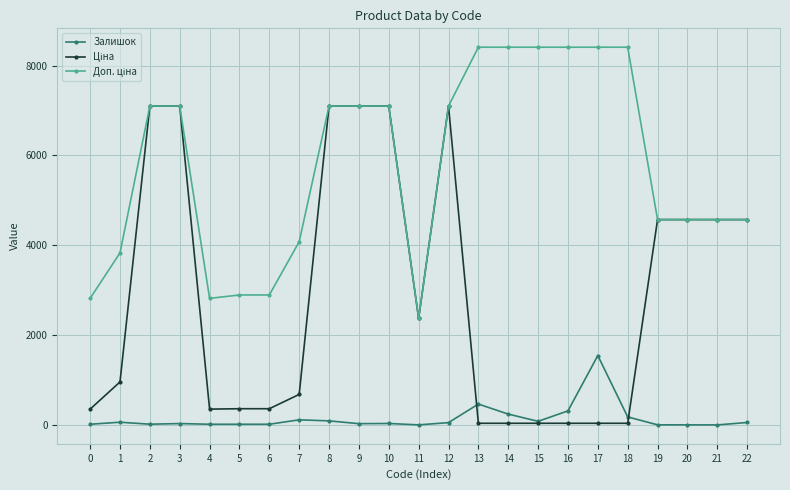

Count the number of categories in the chart.

23